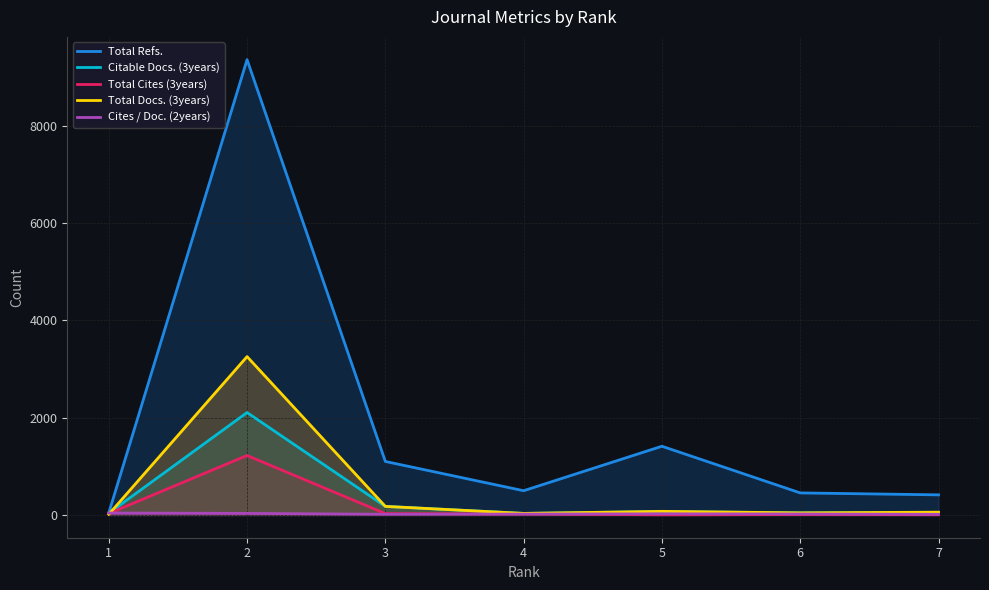

What is the highest value of the Total Refs. series?

9356